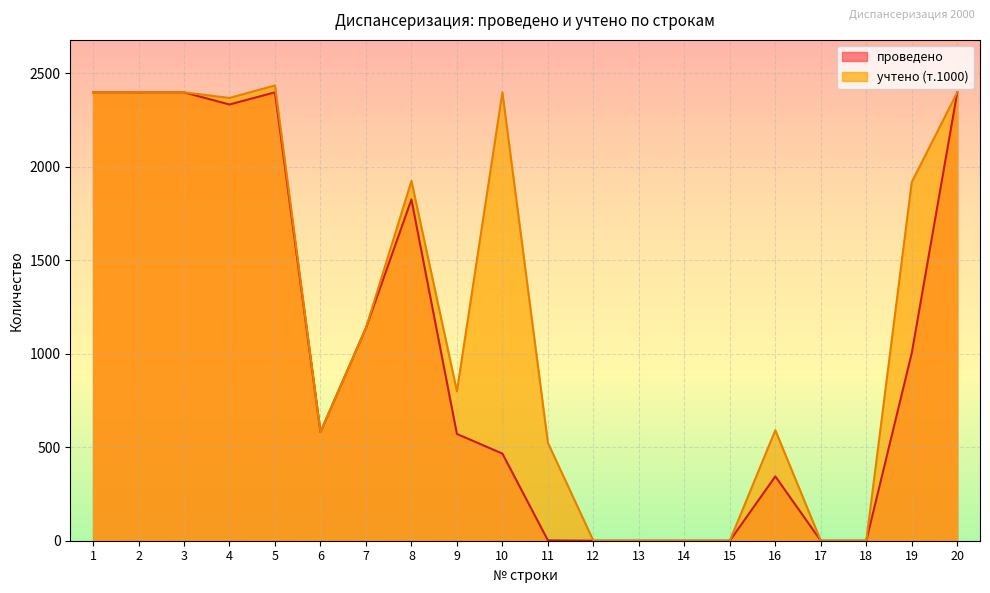

What is the difference between the maximum and minimum values in the проведено series?

2398